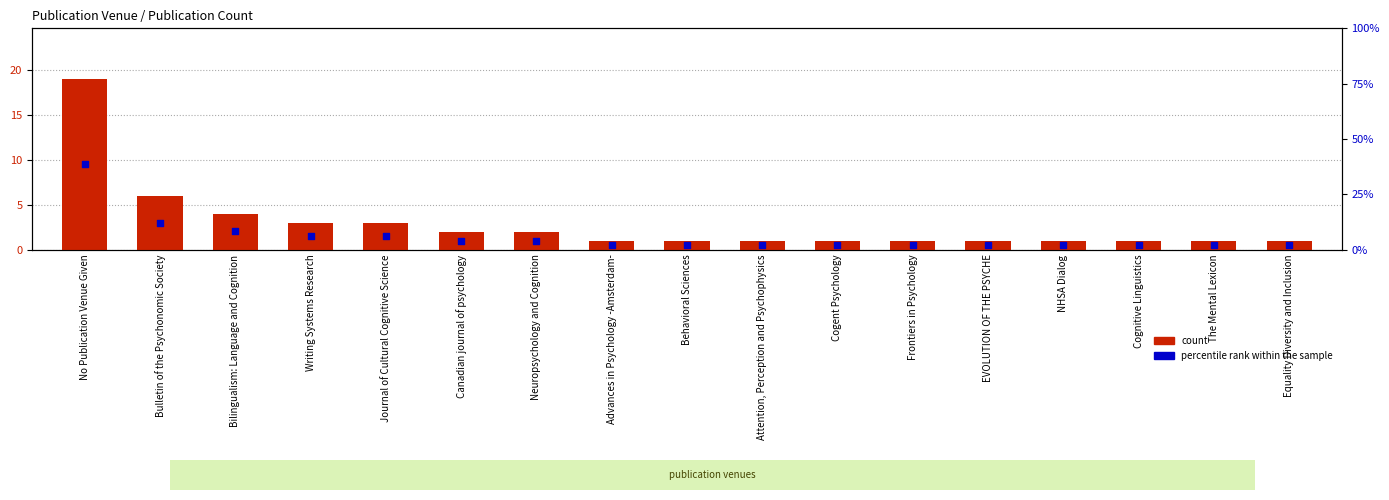

What is the total value across all series at The Mental Lexicon?

3.0